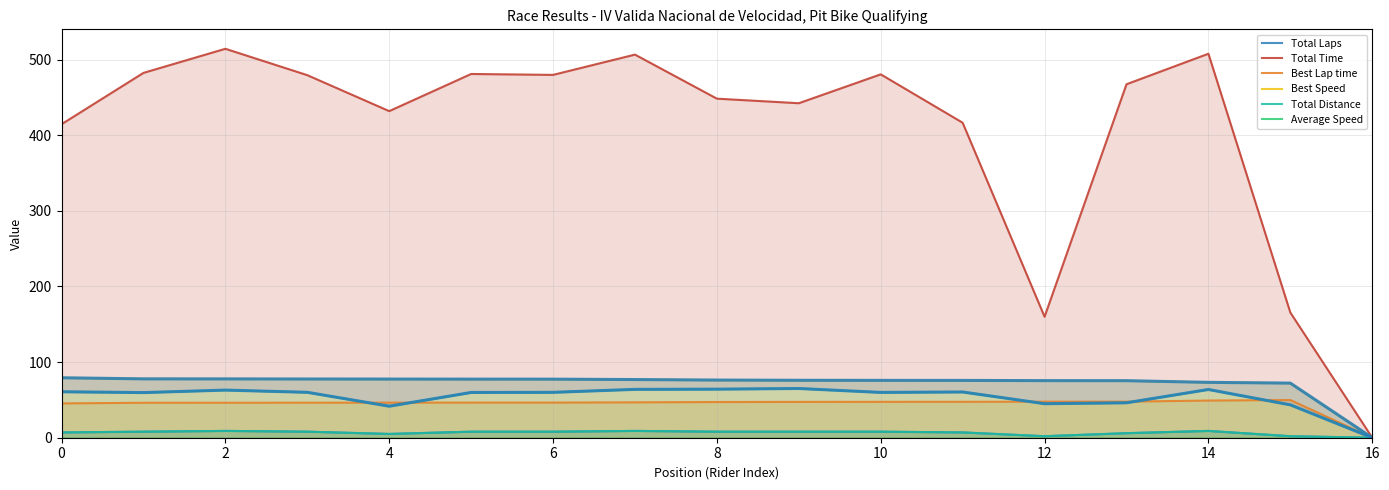

Is it true that Total Time equals 0.0 at 16?

True